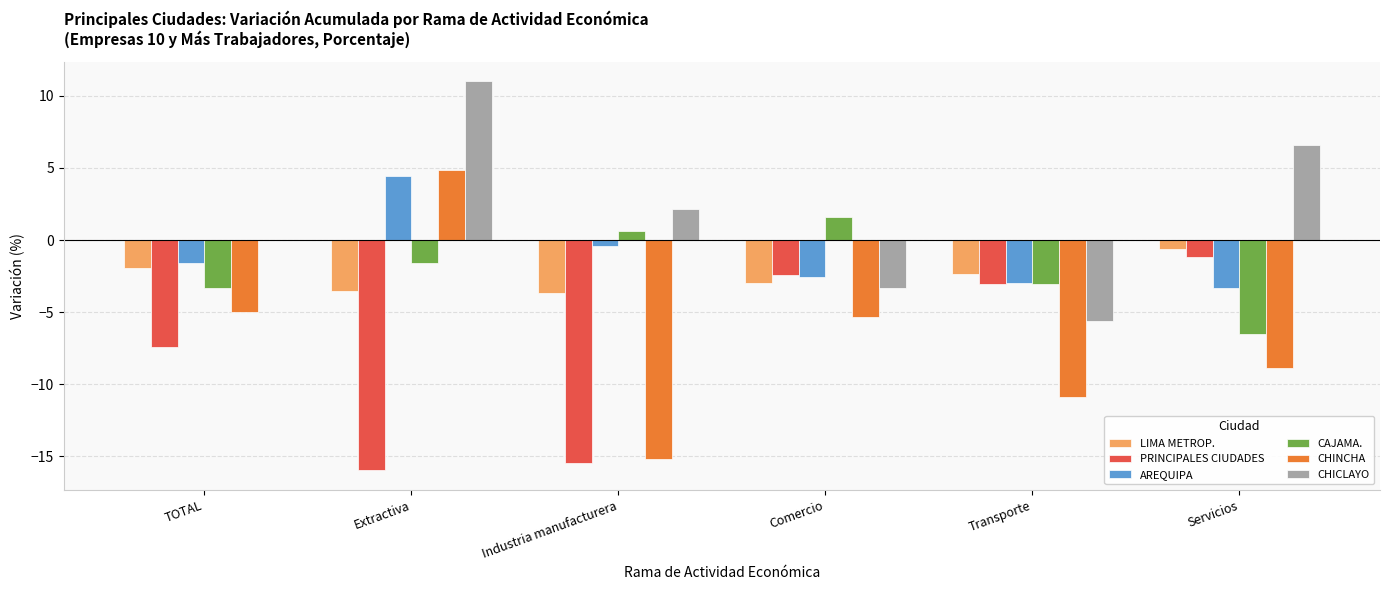

What is the sum of all CHICLAYO values?

10.9